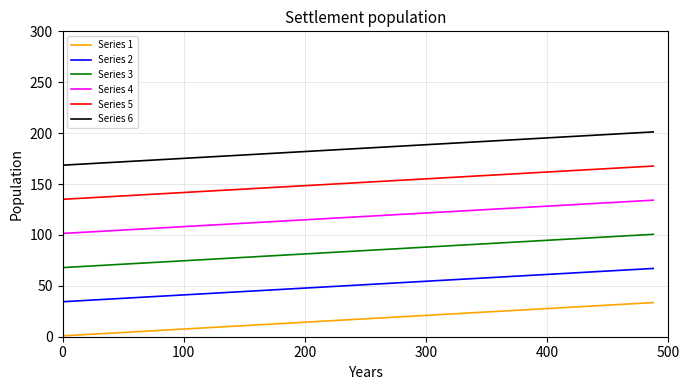

Rank the series by their average value, from lowest to highest.

Series 1, Series 2, Series 3, Series 4, Series 5, Series 6